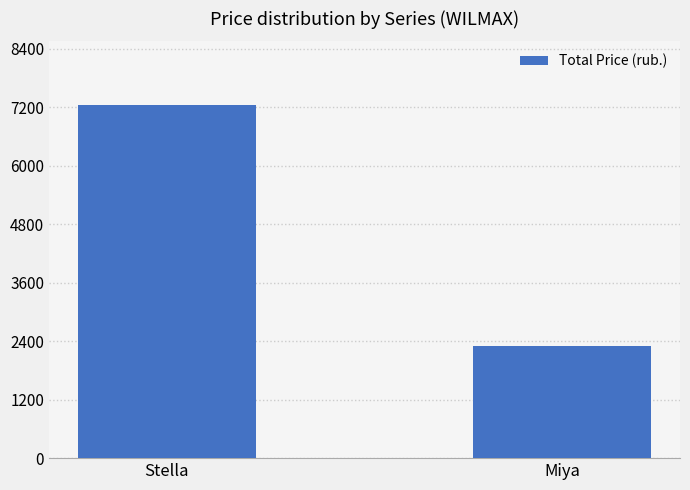

How many bars are there in total?

2